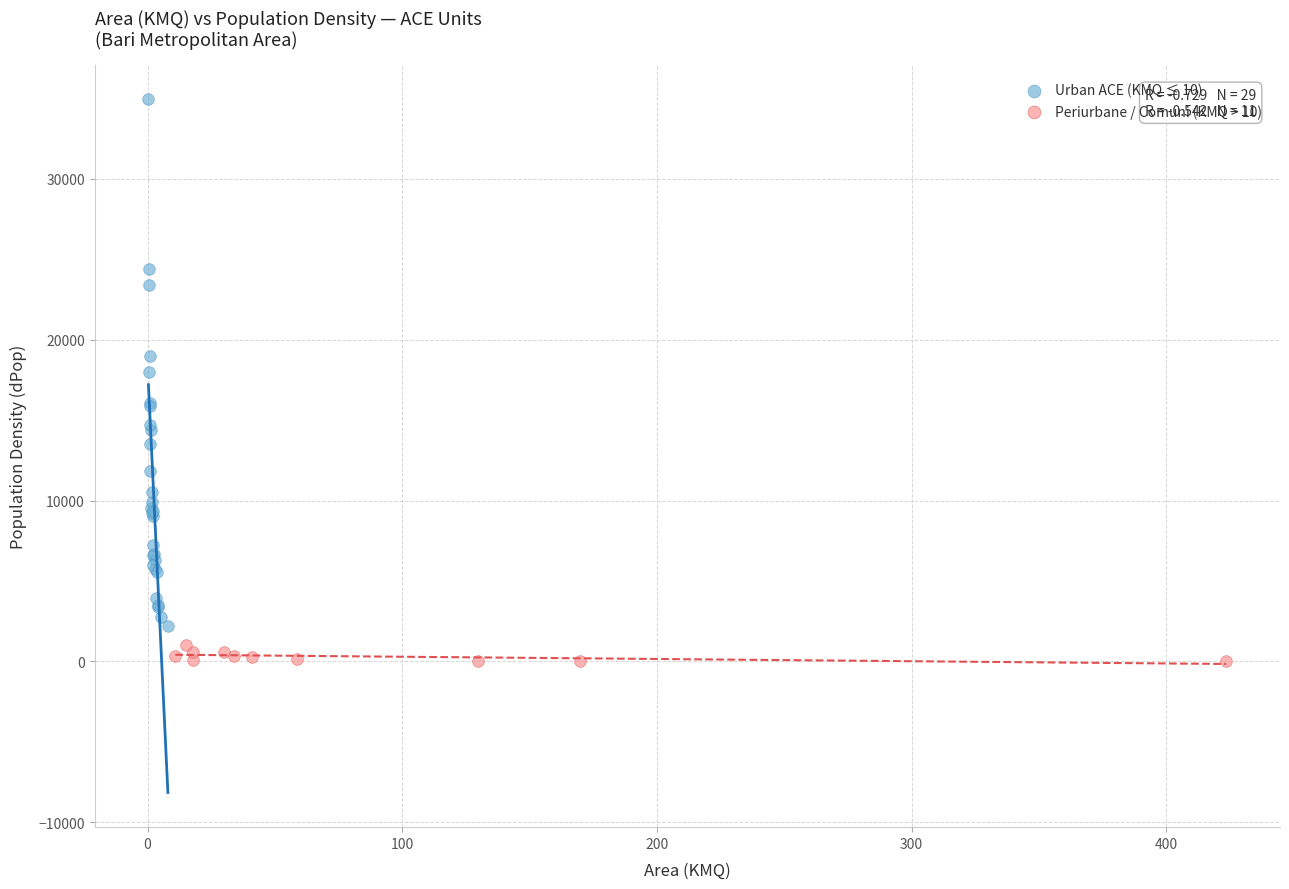

Which series reaches the maximum Y coordinate?

Urban ACE (KMQ ≤ 10)